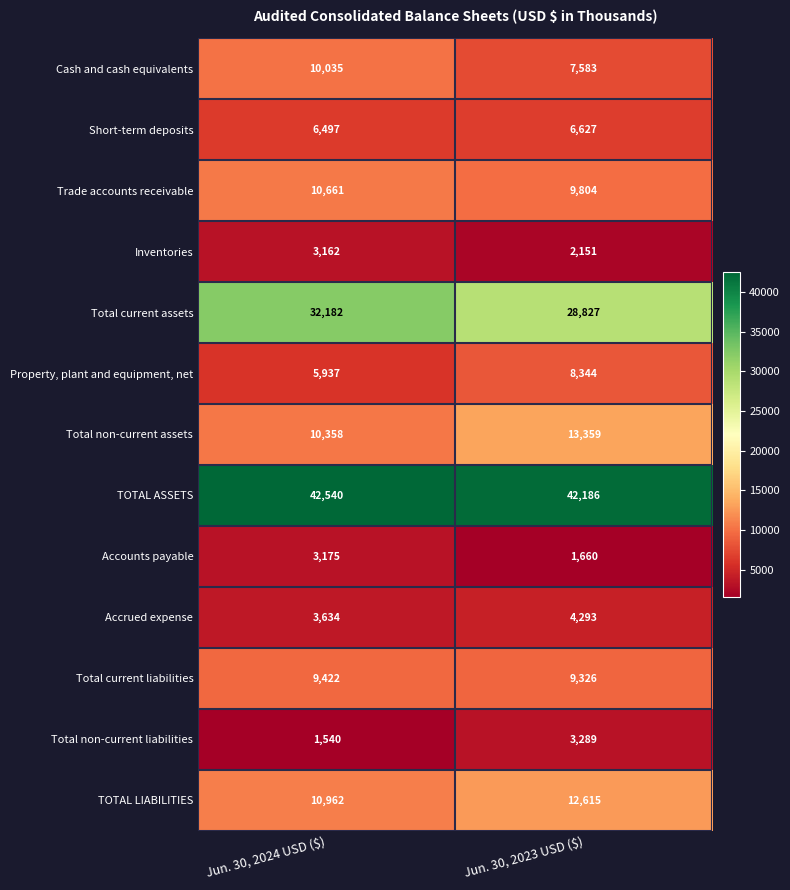

At which label is Total current assets closest to 30504?

Jun. 30, 2023 USD ($)